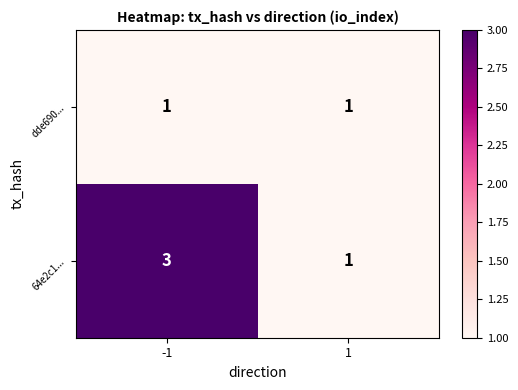

List the series in order of their peak value, lowest first.

dde690..., 64e2c1...